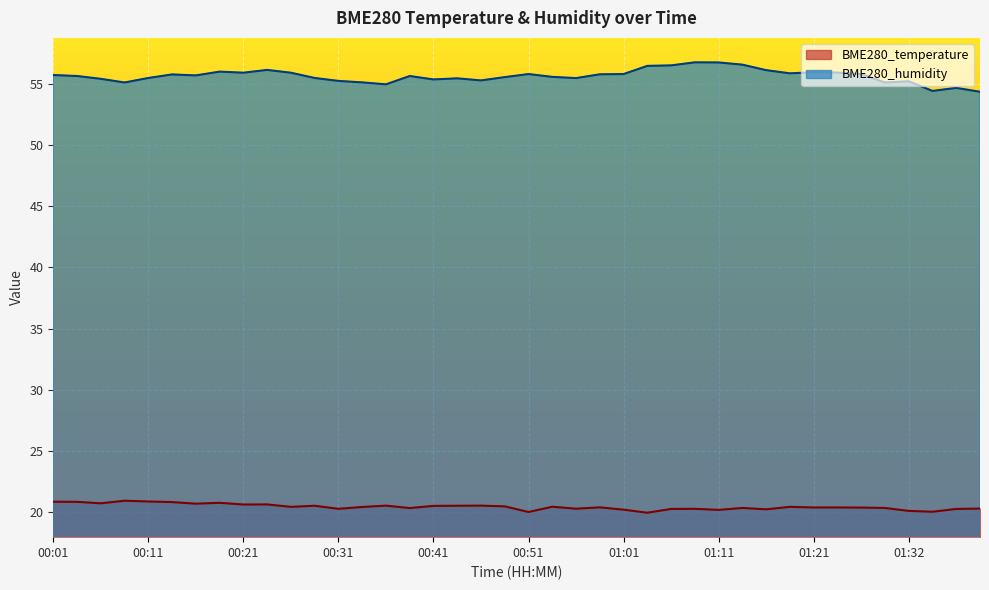

Where is the first local maximum for BME280_temperature?

00:09